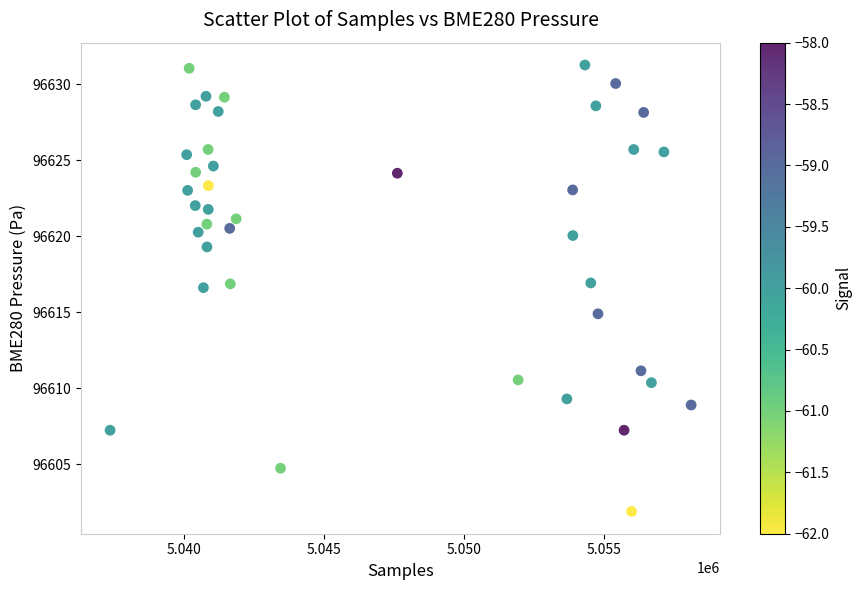

What is the range of X values (max minus min)?

20743.0